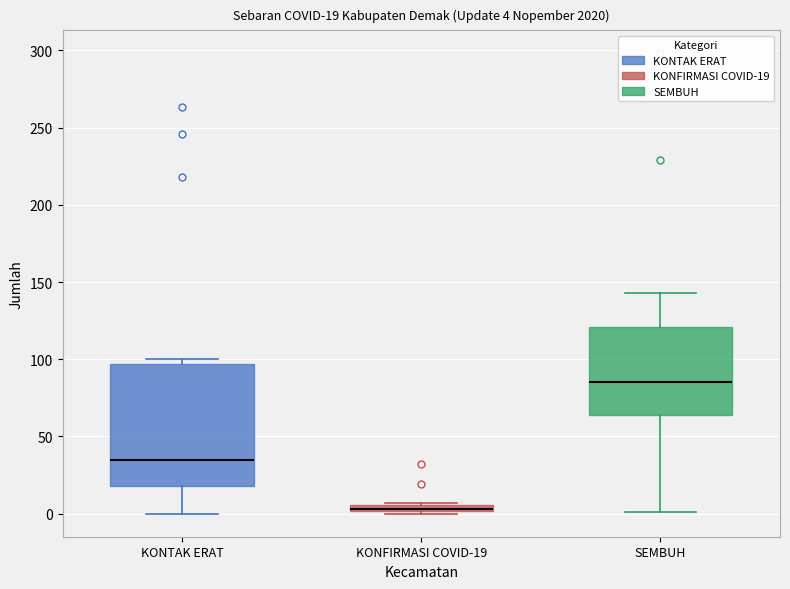

Which box's median line is the highest?

SEMBUH